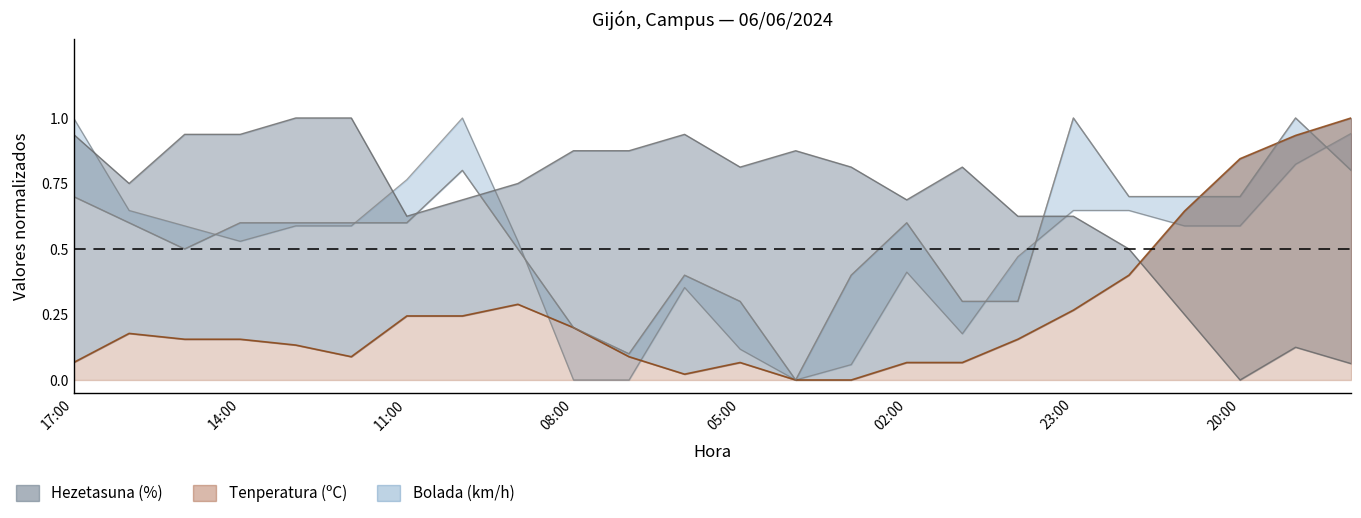

At which label does Temperatura (C) reach its peak?

18:00